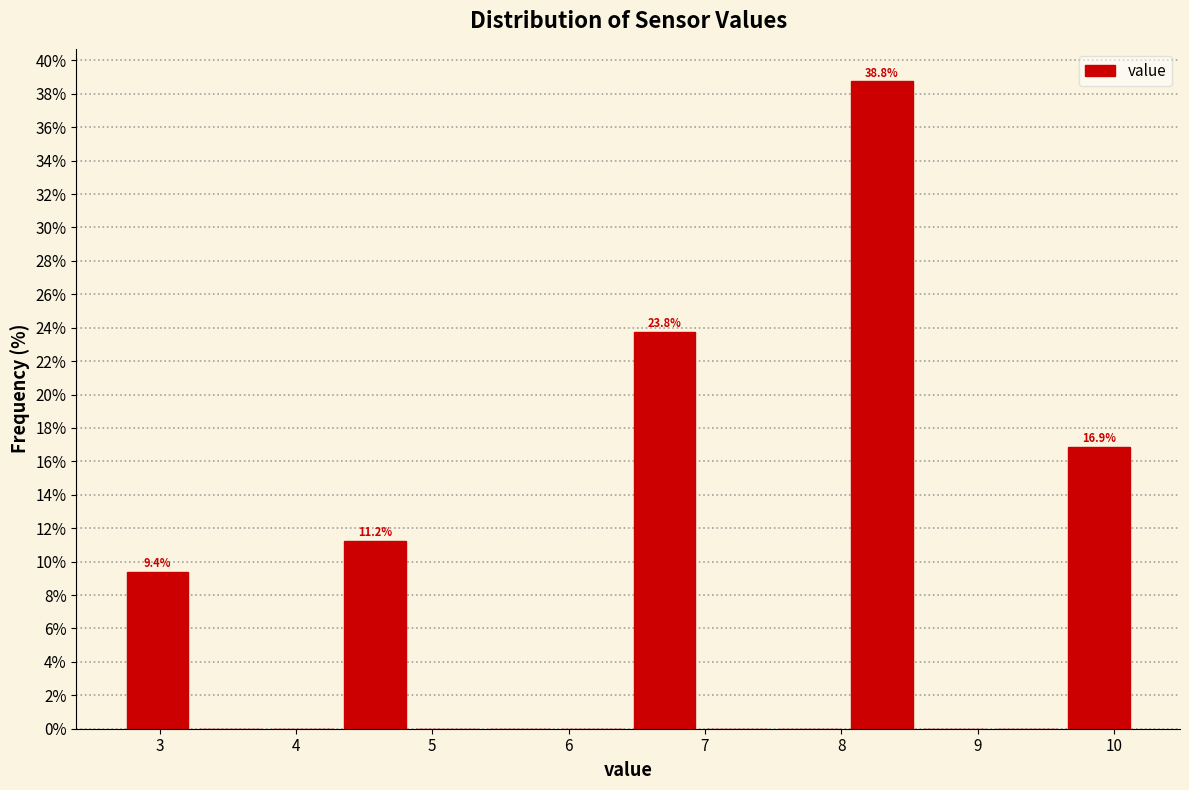

Over which range of the x-axis is the bar tallest?

8.0 to 8.6